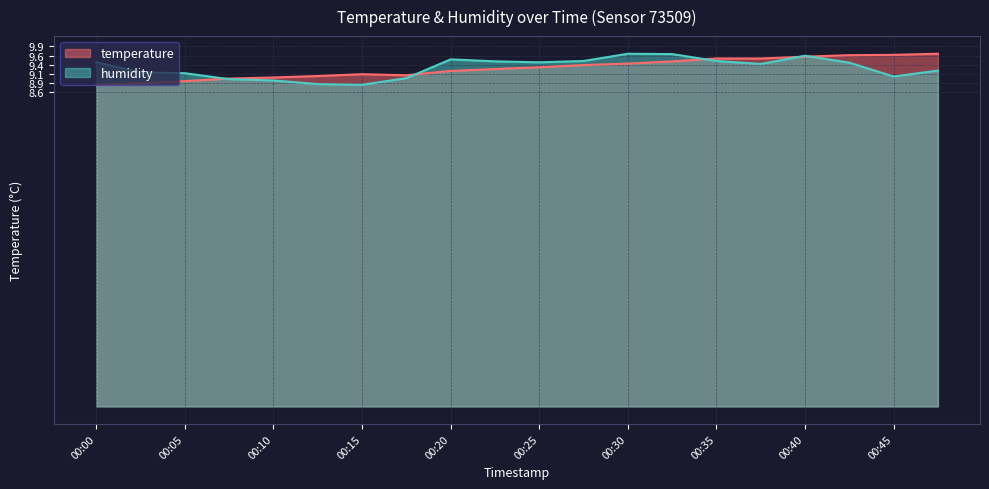

Rank the series by their maximum value, from lowest to highest.

temperature, humidity